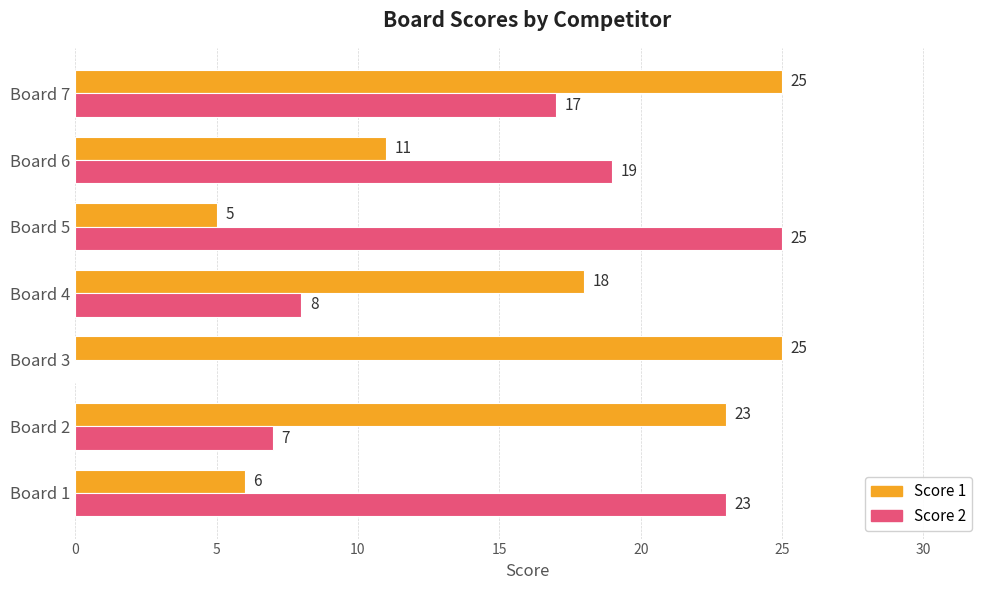

What is the total value across all series at Board 5?

30